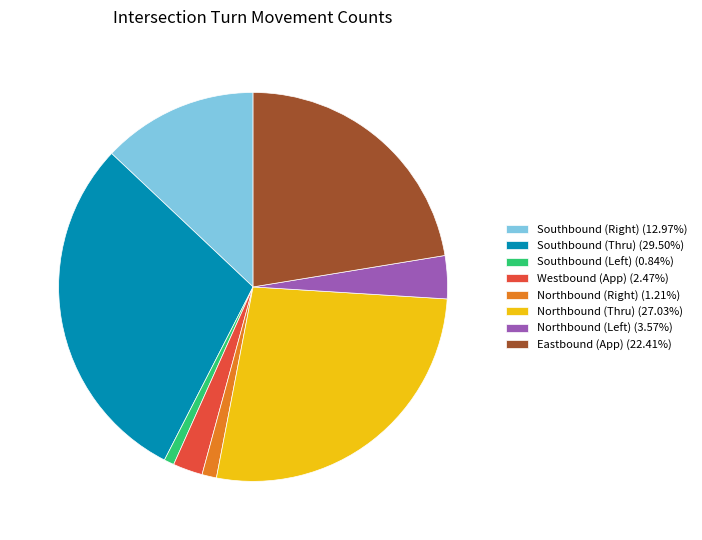

Which slice is the largest?

Southbound (Thru)